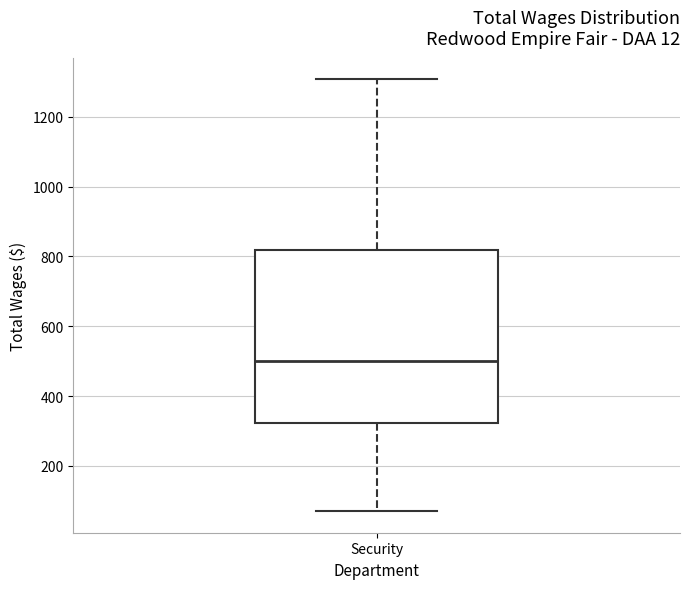

Transcribe this box plot: give where the median line is, the range the box spans, and where the two whiskers end, as read against the y-axis. The values are not printed on the chart, so give them approximately, as read against the axis.

median 500, box 320 to 820, whiskers 80 to 1300